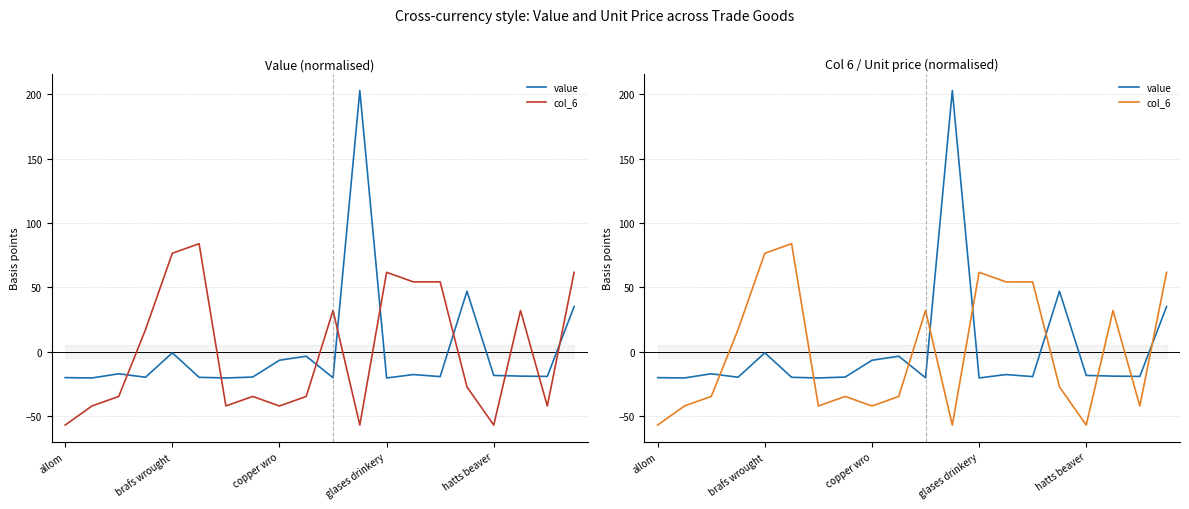

What is the minimum value shown in the chart?

-57.1